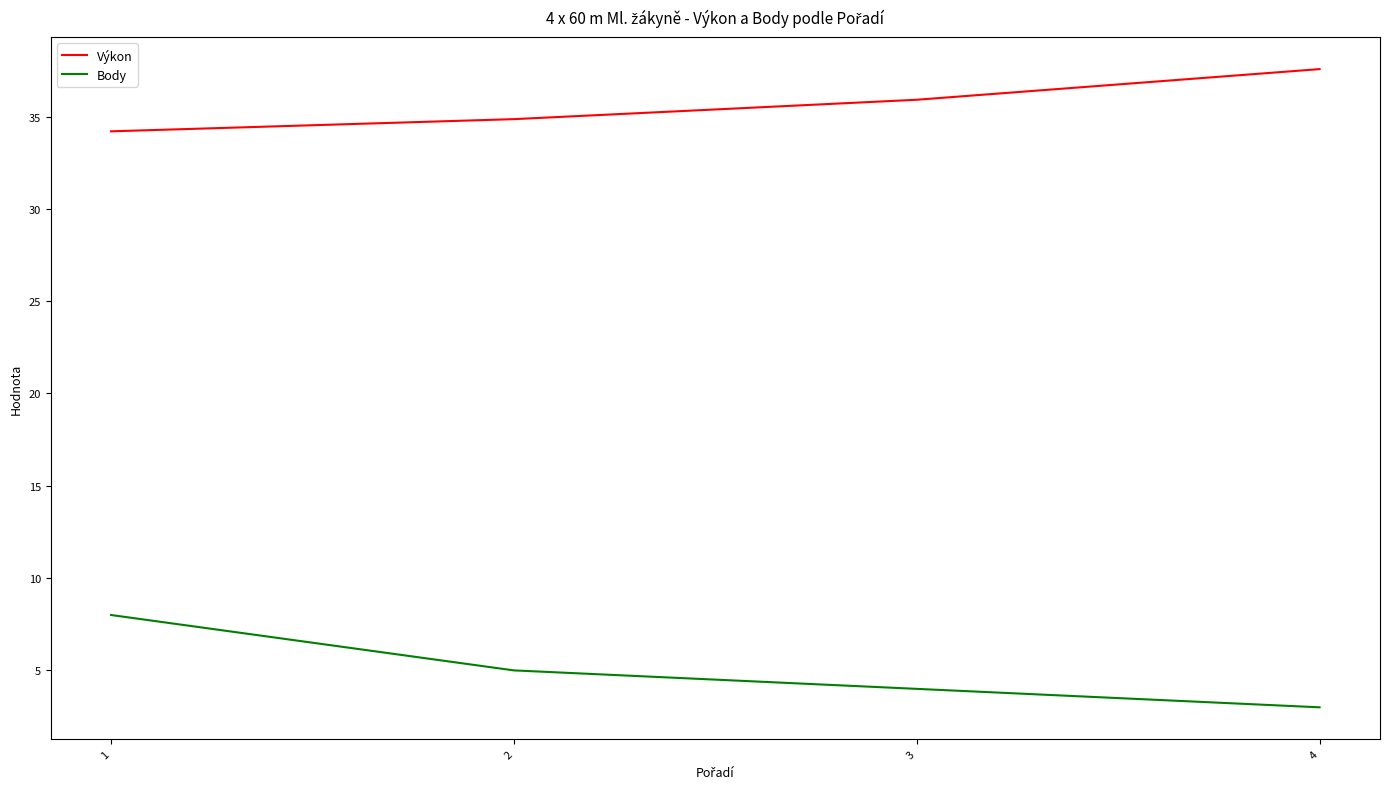

Reading left to right, what are all the values shown in this chart?

Výkon: 1=34.2	2=34.9	3=35.9	4=37.6
Body: 1=8.0	2=5.0	3=4.0	4=3.0